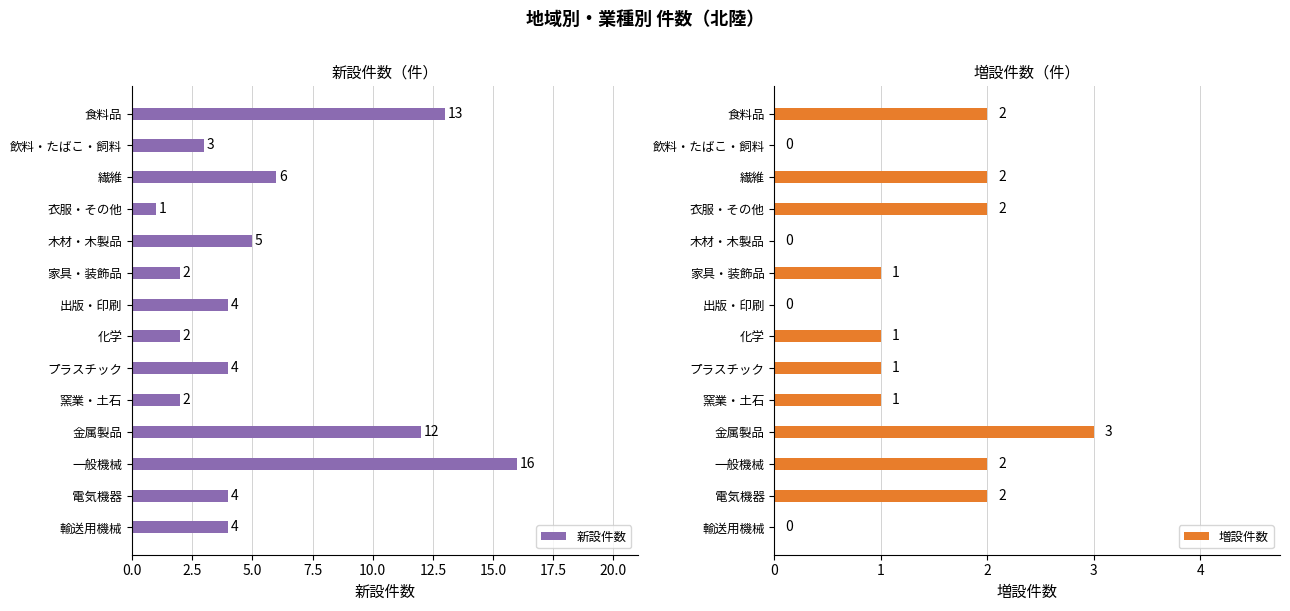

The 新設件数 series shows 3 at 繊維. True or false?

False